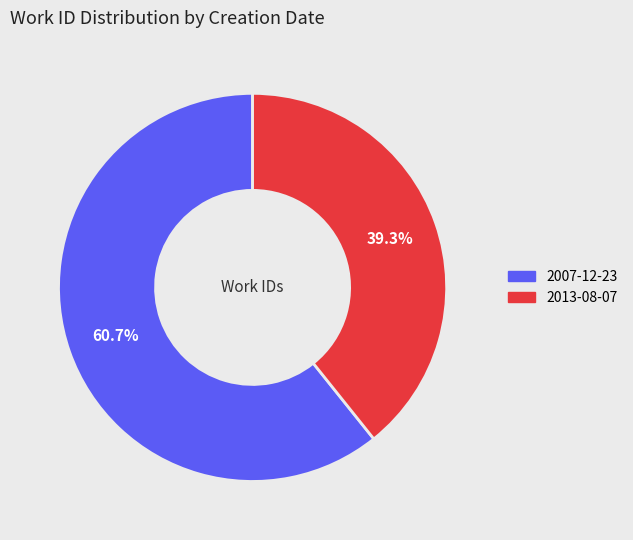

What portion of the pie excludes 2007-12-23?

39.3%